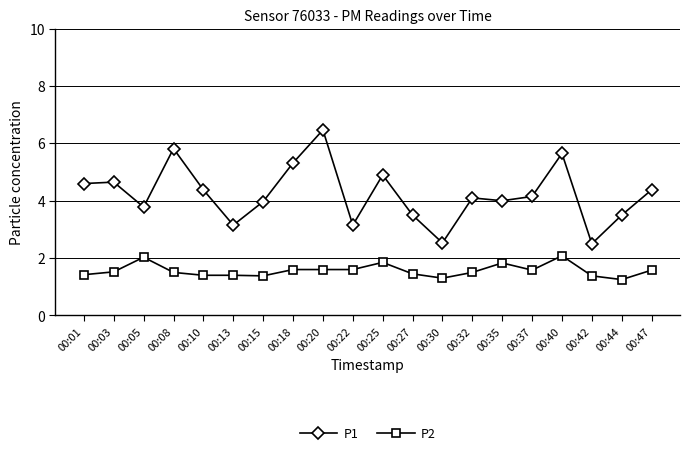

True or false: P2 and P1 cross at least once.

False